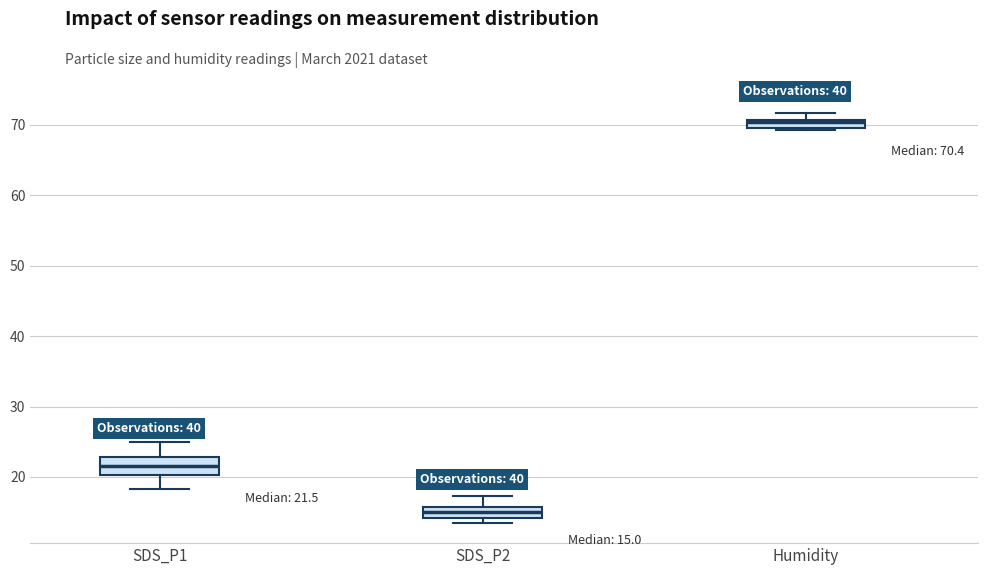

Which box is the tallest, from its lower edge to its upper edge?

SDS_P1